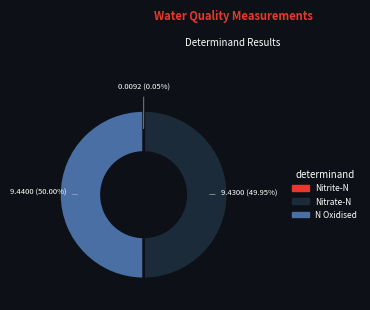

What is the ratio of the value at N Oxidised to the value at Nitrate-N?

1.0